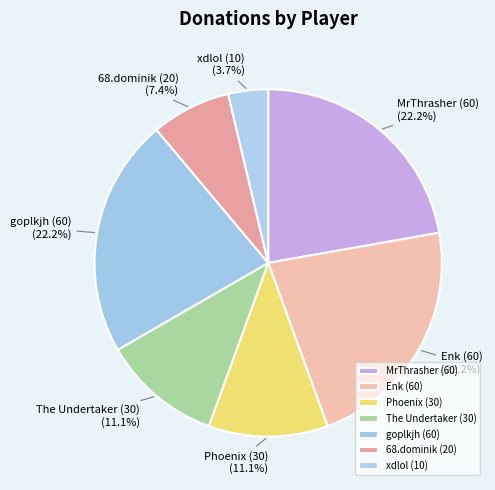

What is the ratio of the value at 68.dominik (20) to the value at Phoenix (30)?

0.7